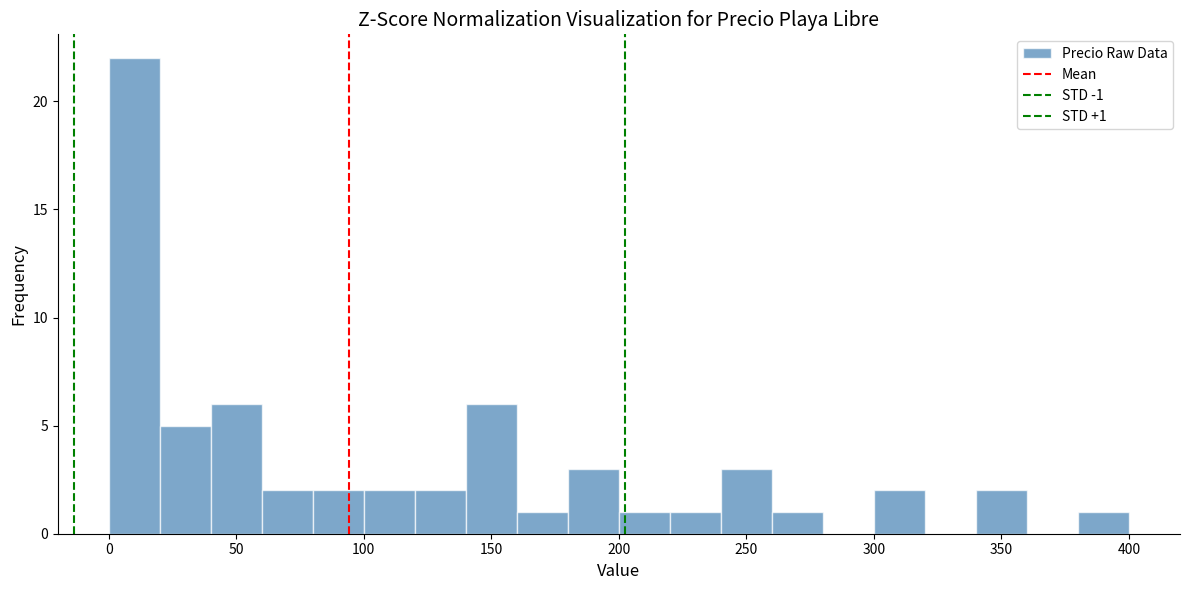

Which range on the x-axis has the tallest bar?

0 to 20